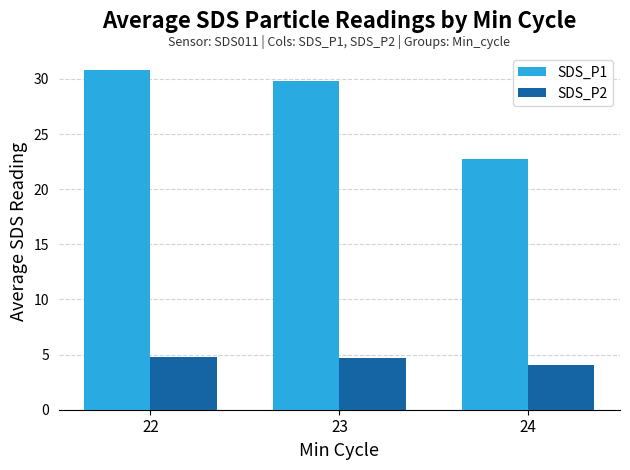

Which series has the largest range (max minus min)?

SDS_P1